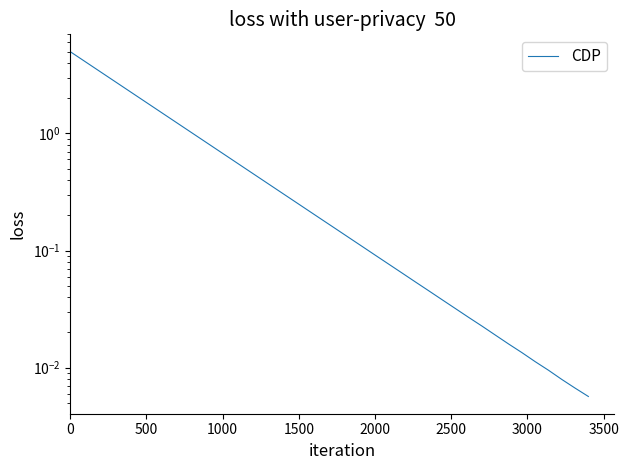

The chart shows a value of 0.1 at 23. True or false?

False